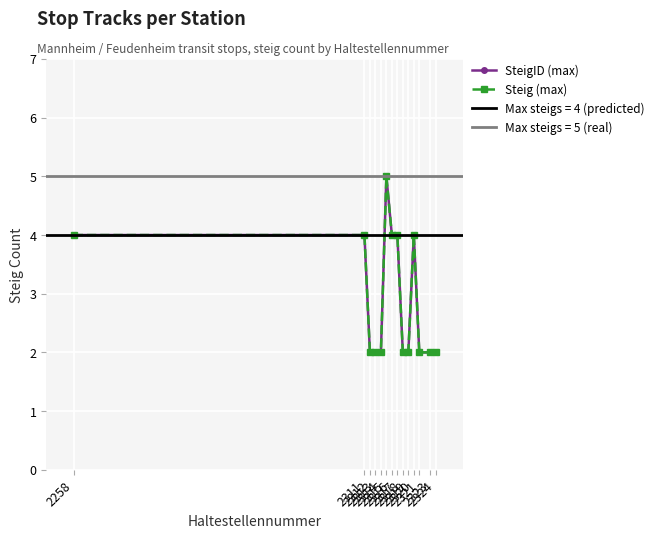

How many distinct data groups are displayed?

2